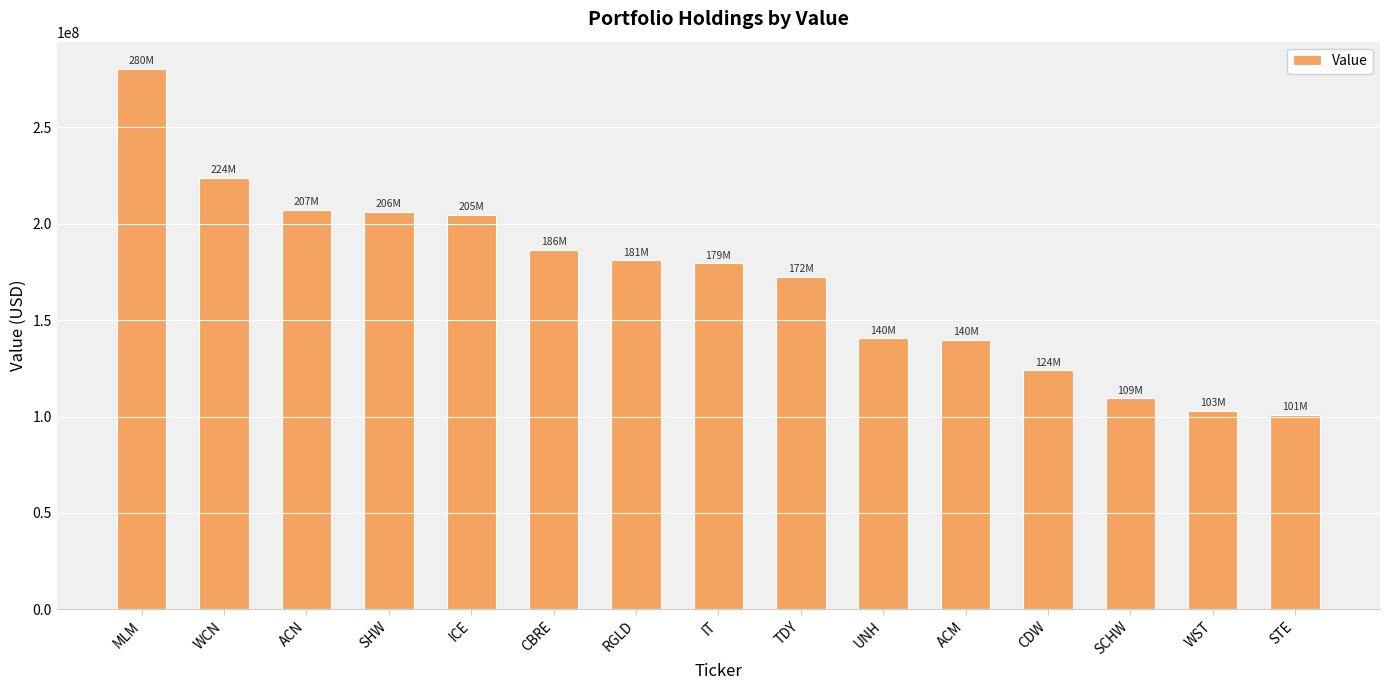

What is the approximate value at ACN, to the nearest 10?

207212250